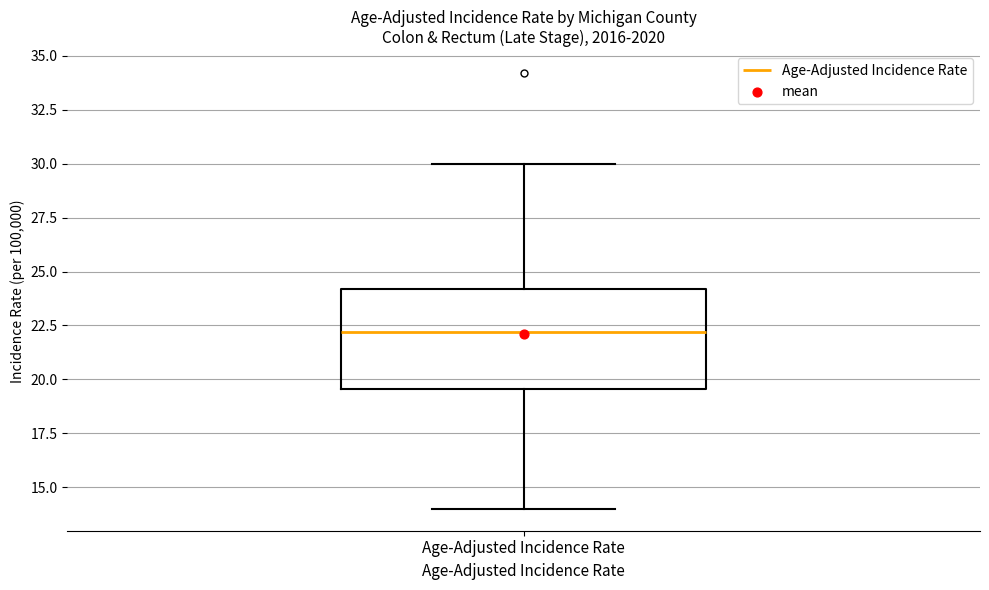

Read this box plot against the y-axis: the position of the median line, the range covered by the box, and the ends of both whiskers. The values are not printed on the chart, so give them approximately, as read against the axis.

median 22.0, box 19.5 to 24.0, whiskers 14.0 to 30.0